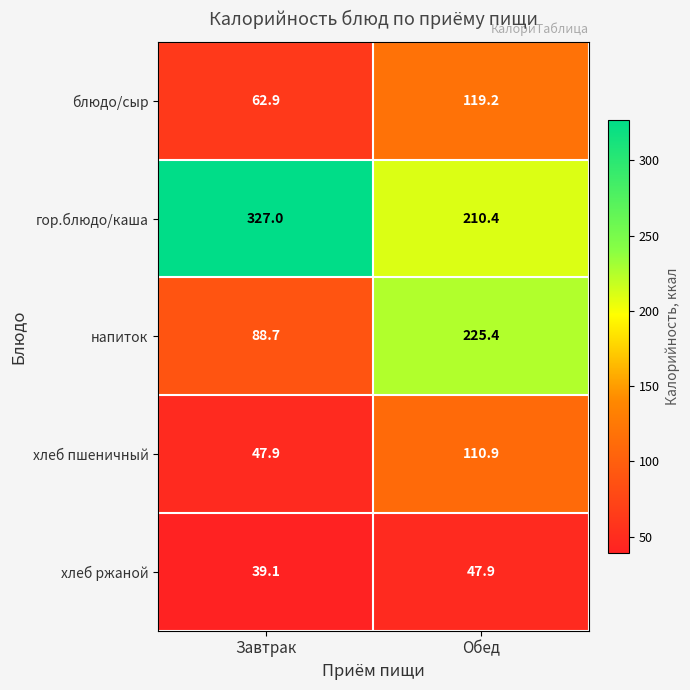

How many distinct data groups are displayed?

5